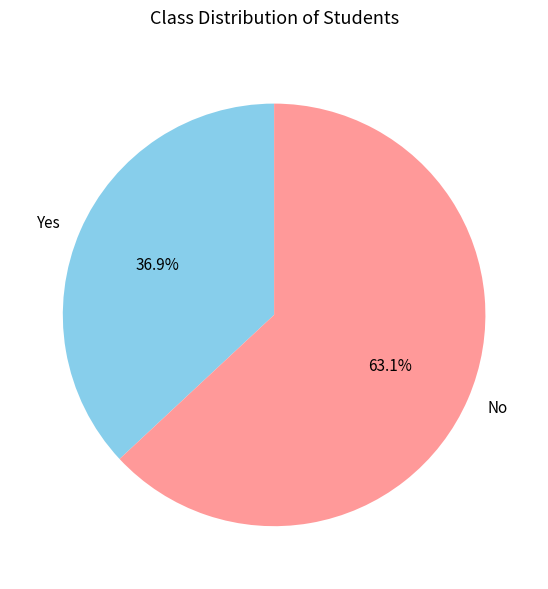

Rank the categories by value from highest to lowest.

No, Yes